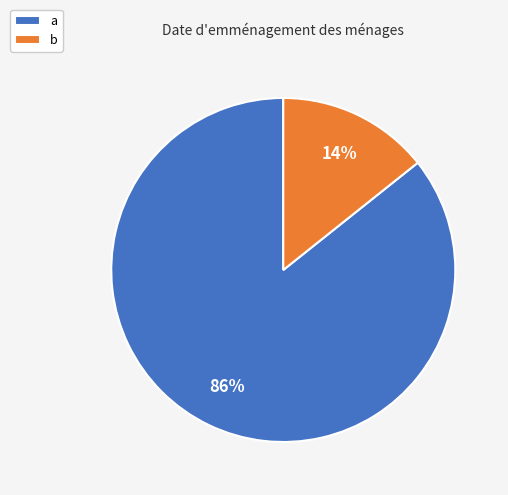

What is the largest slice in the pie chart?

a